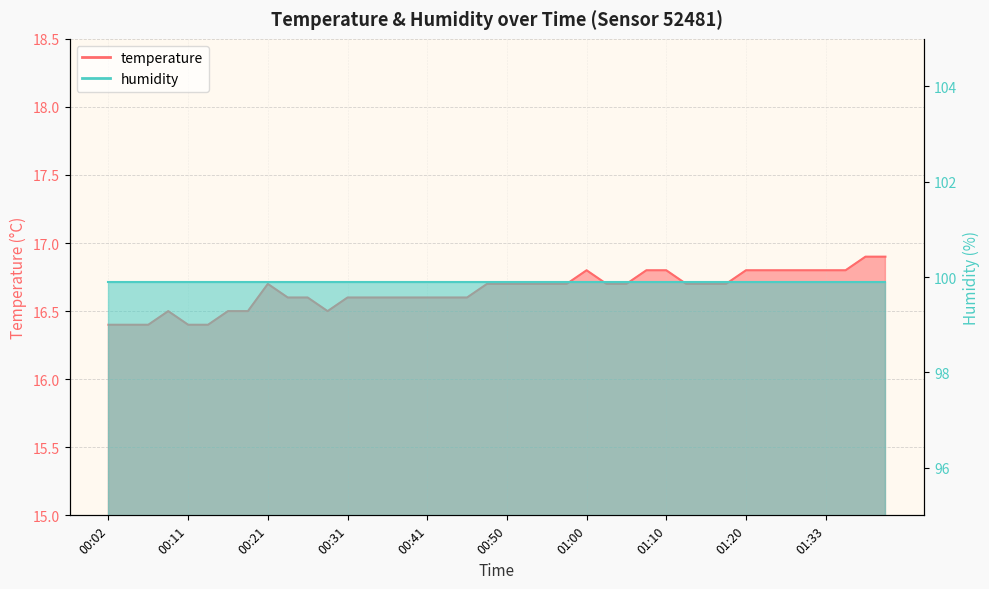

The value at 00:43 is 29.8. True or false?

False